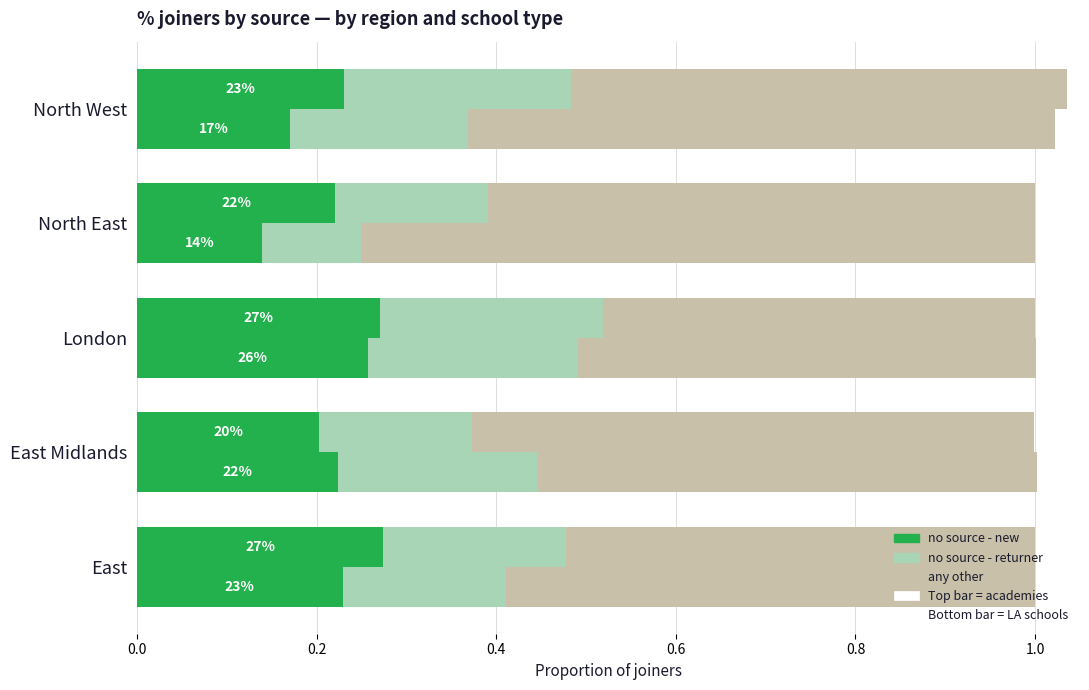

Reading left to right, what are all the values shown in this chart?

no source - new (academies): 0.3	0.2	0.3	0.2	0.2
no source - returner (academies): 0.2	0.2	0.2	0.2	0.3
any other (academies): 0.5	0.6	0.5	0.6	0.6
no source - new (LA schools): 0.2	0.2	0.3	0.1	0.2
no source - returner (LA schools): 0.2	0.2	0.2	0.1	0.2
any other (LA schools): 0.6	0.6	0.5	0.8	0.7